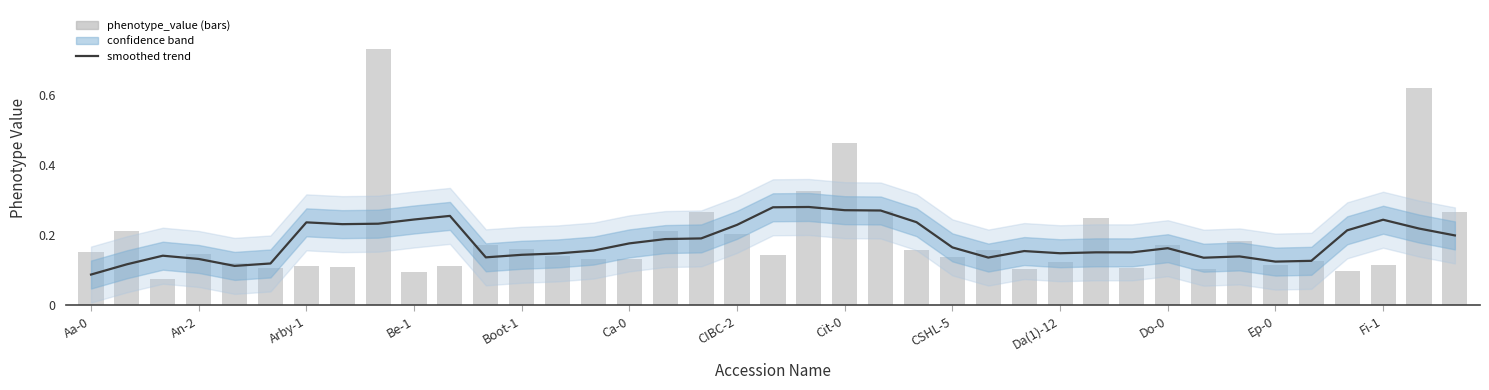

What is the average value of the smoothed trend series?

0.2